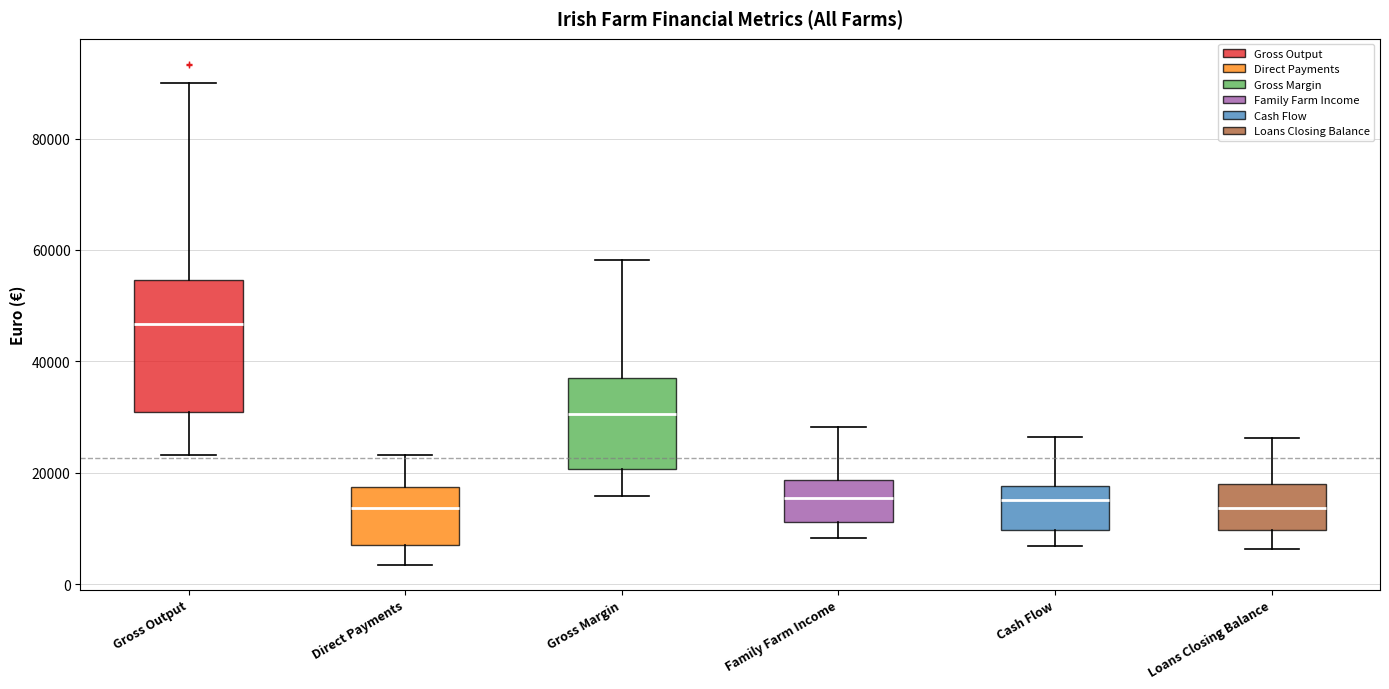

Reading left to right, read every box against the y-axis: the position of its median line, the range the box covers, and the ends of its whiskers. The values are not printed on the chart, so give them approximately, as read against the axis.

Gross Output: median 46000, box 30000 to 54000, whiskers 24000 to 90000
Direct Payments: median 14000, box 8000 to 18000, whiskers 4000 to 24000
Gross Margin: median 30000, box 20000 to 38000, whiskers 16000 to 58000
Family Farm Income: median 16000, box 12000 to 18000, whiskers 8000 to 28000
Cash Flow: median 16000, box 10000 to 18000, whiskers 6000 to 26000
Loans Closing Balance: median 14000, box 10000 to 18000, whiskers 6000 to 26000